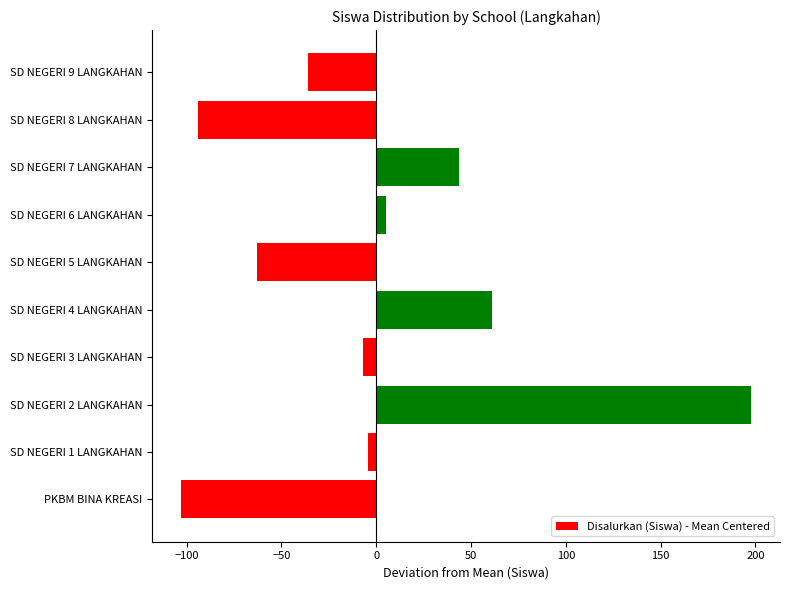

The chart shows a value of -103.1 at PKBM BINA KREASI. True or false?

True